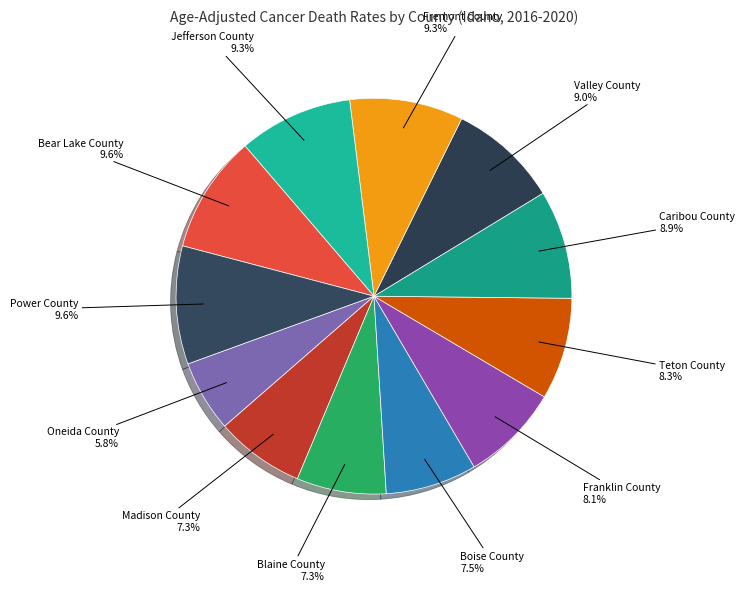

Approximately how many times larger is the value at Blaine County compared to Franklin County?

0.9